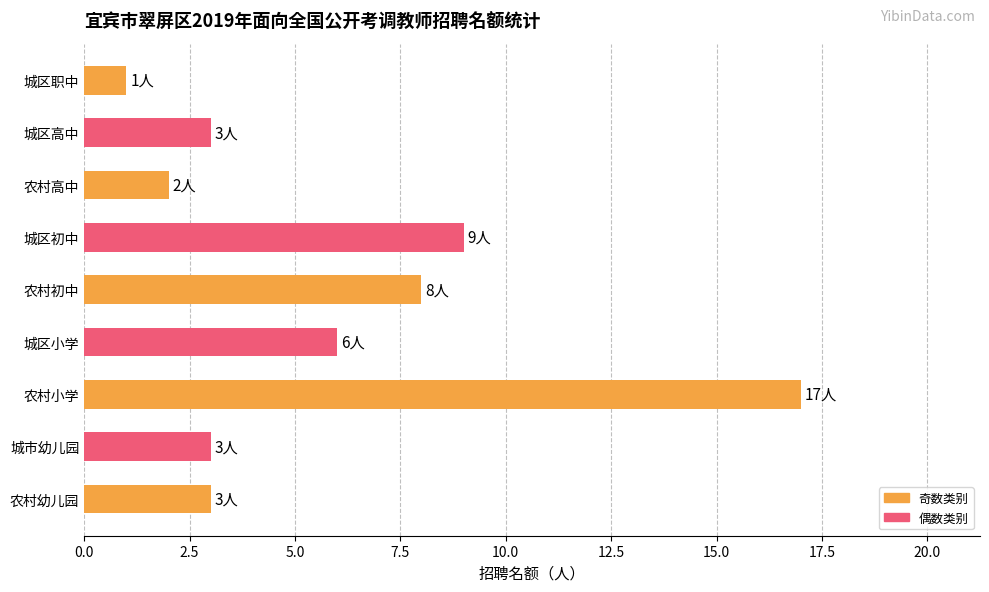

How many bars are there in total?

9